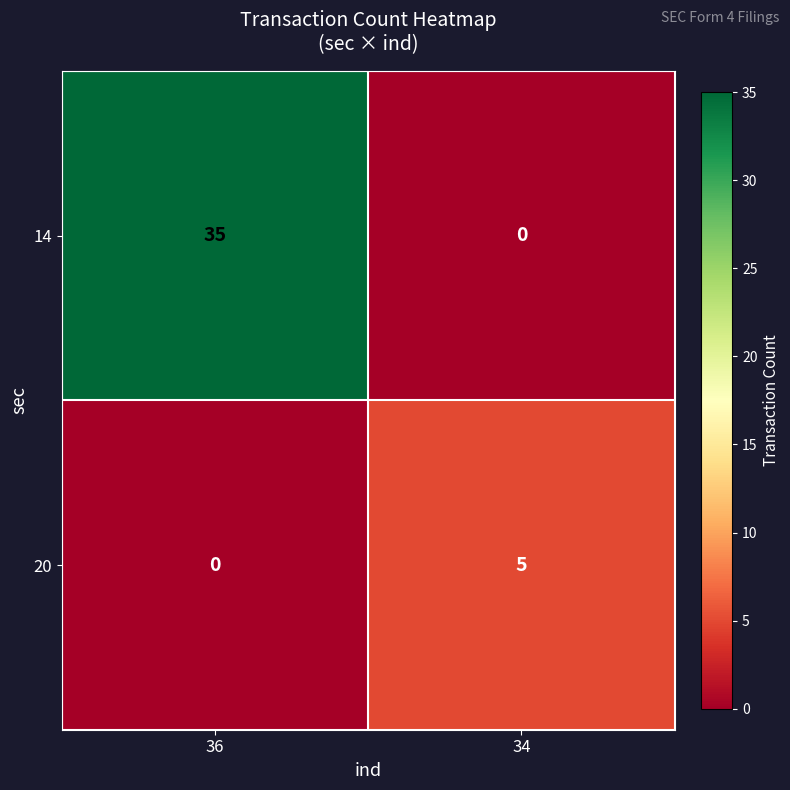

List the labels in order of 14 value, smallest first.

34, 36